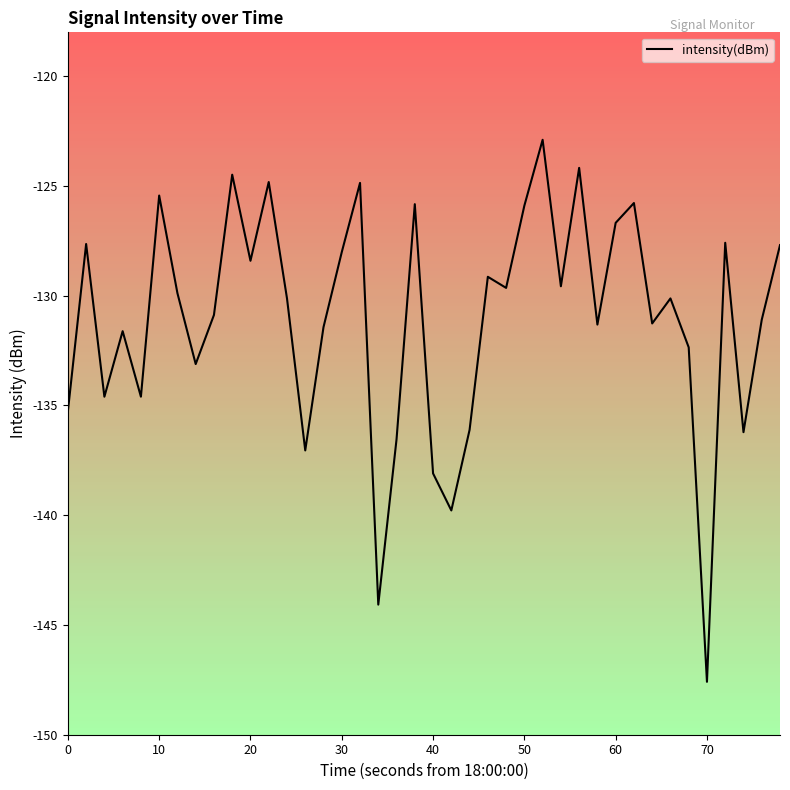

What is the difference between the maximum and minimum values?

24.7